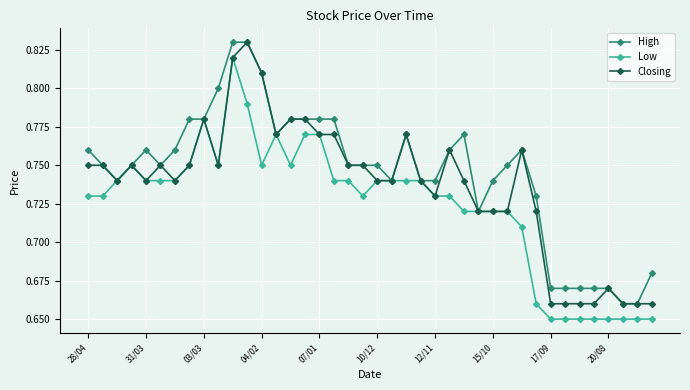

True or false: Low has more than 2 points higher than both neighbors.

True